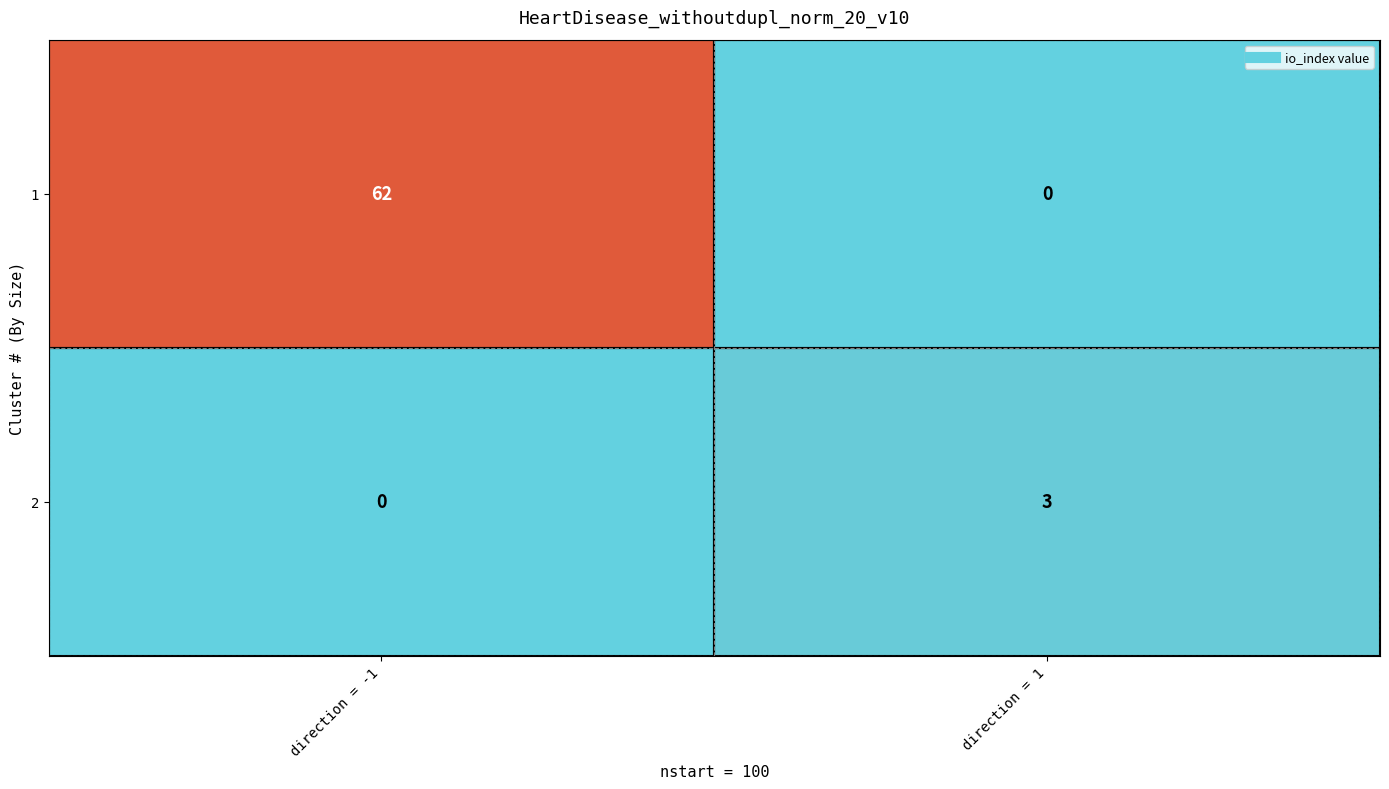

The 2 series shows 3 at direction = 1. True or false?

True